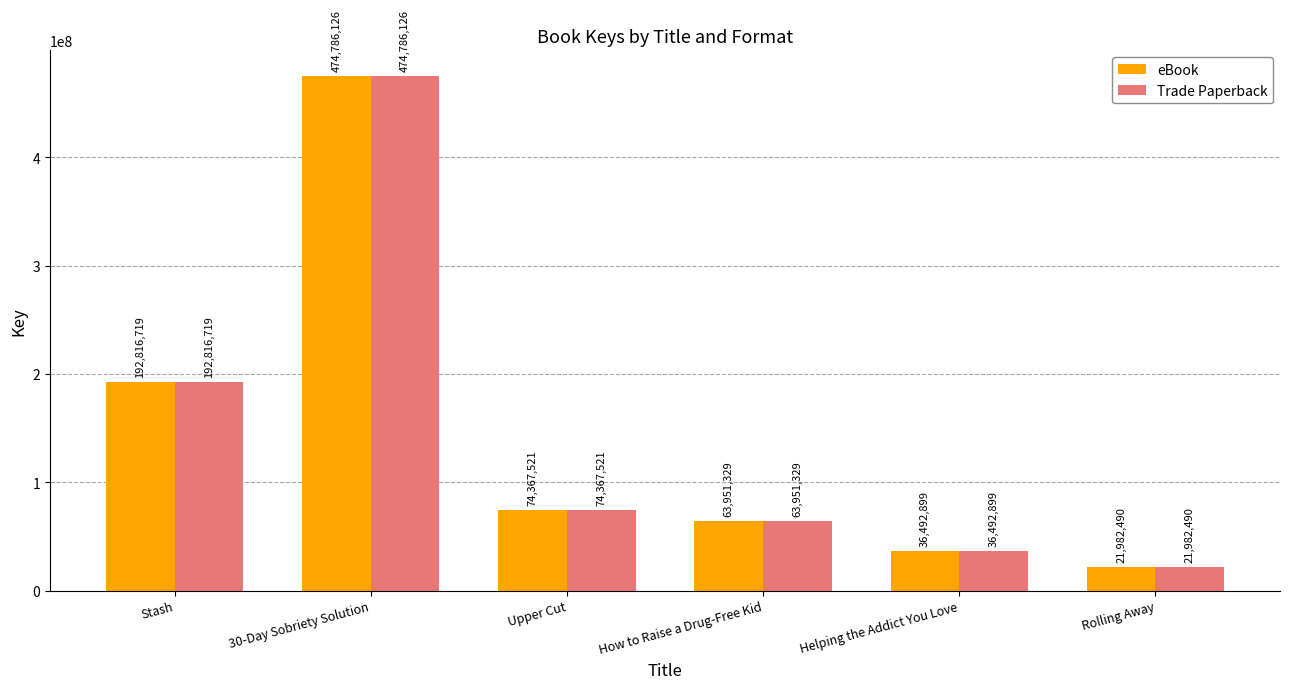

What are all the series names shown in the legend?

eBook, Trade Paperback